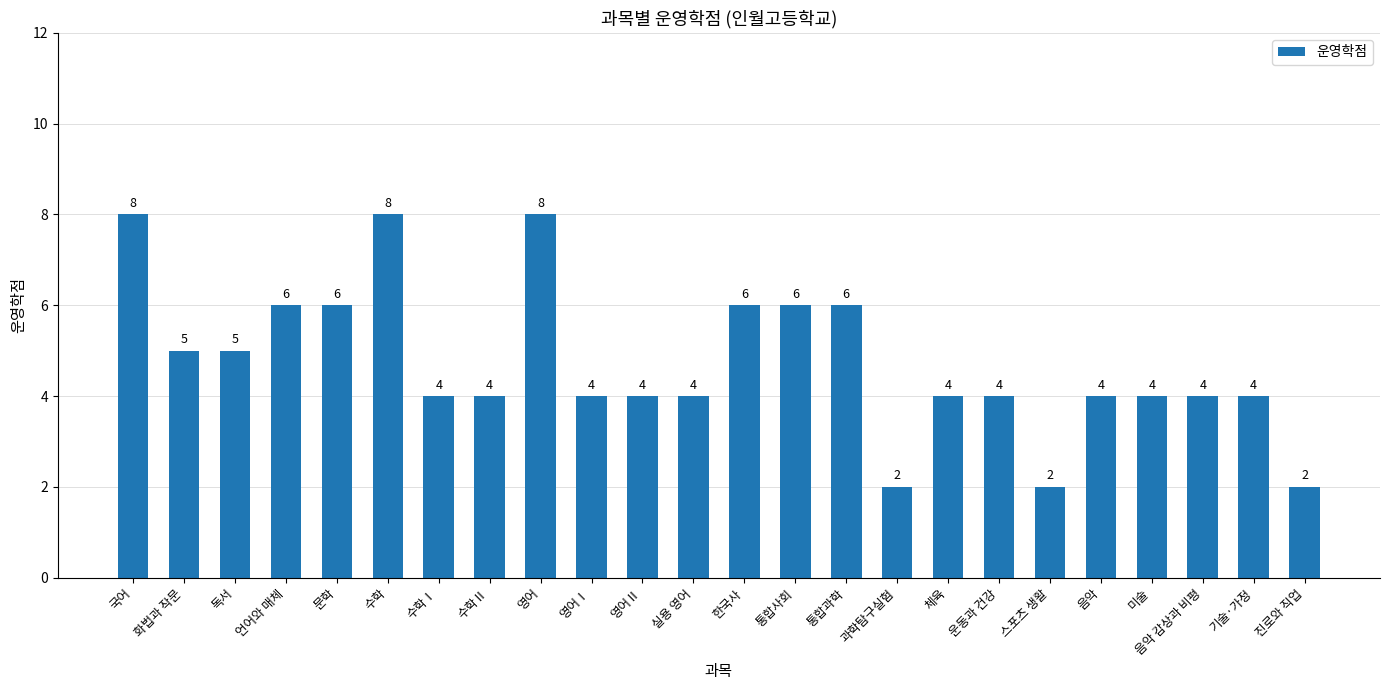

What is the label of the 20th bar from the right?

문학